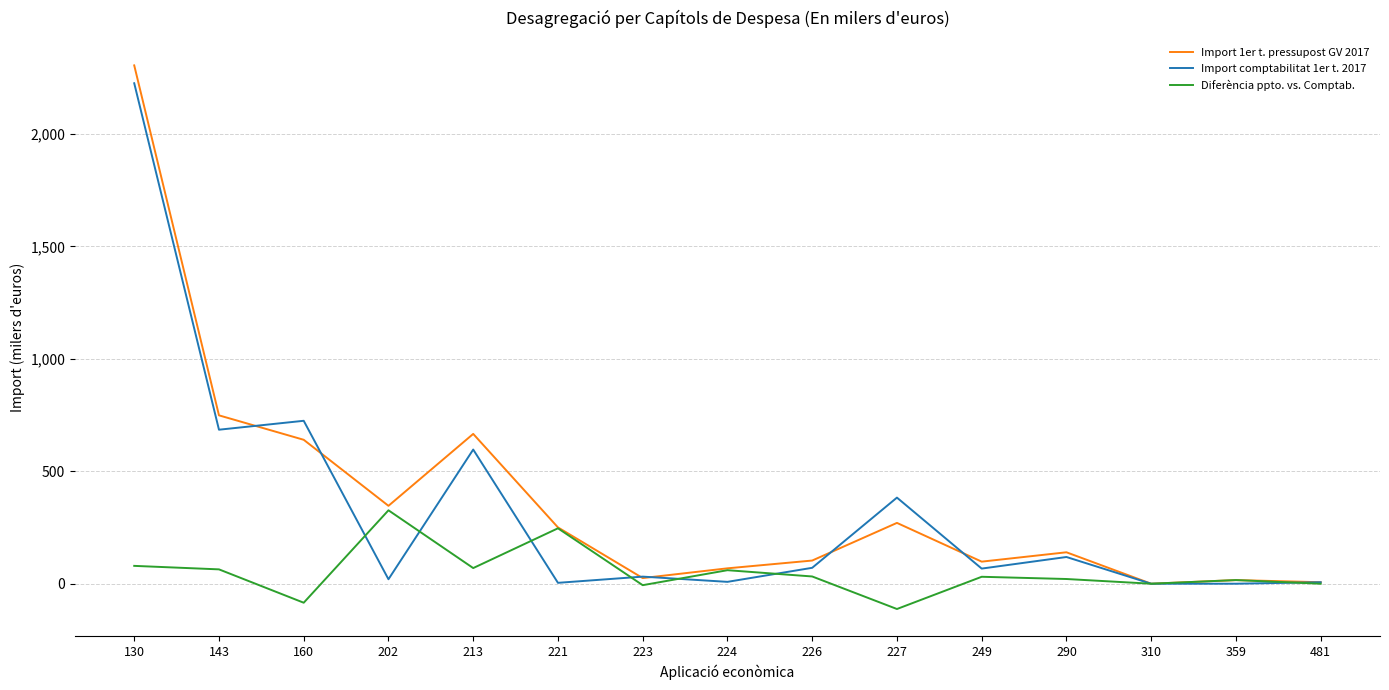

What is the difference between the highest and lowest values at 227?

495.4